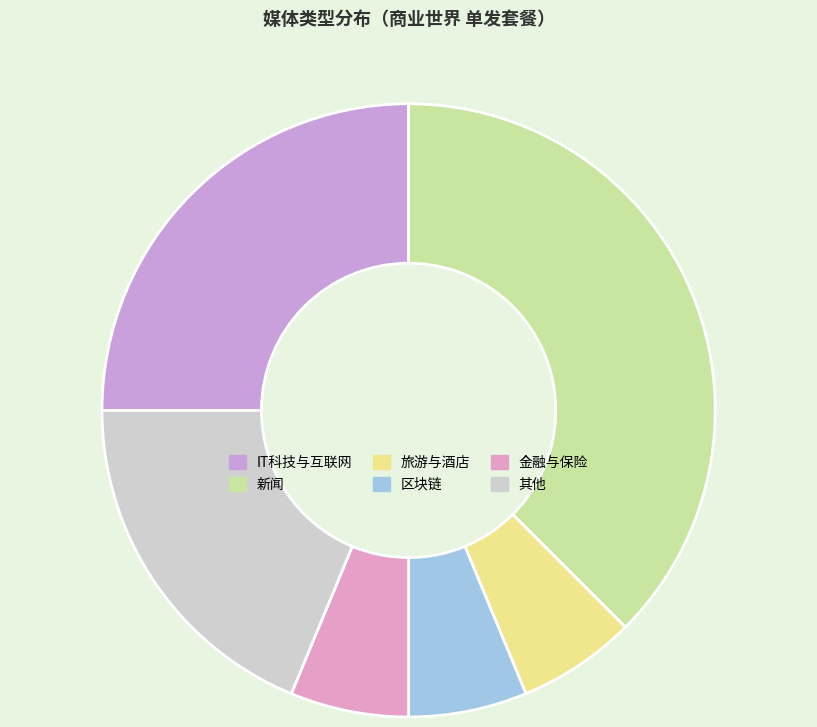

Is there any slice that represents more than half of the pie?

No